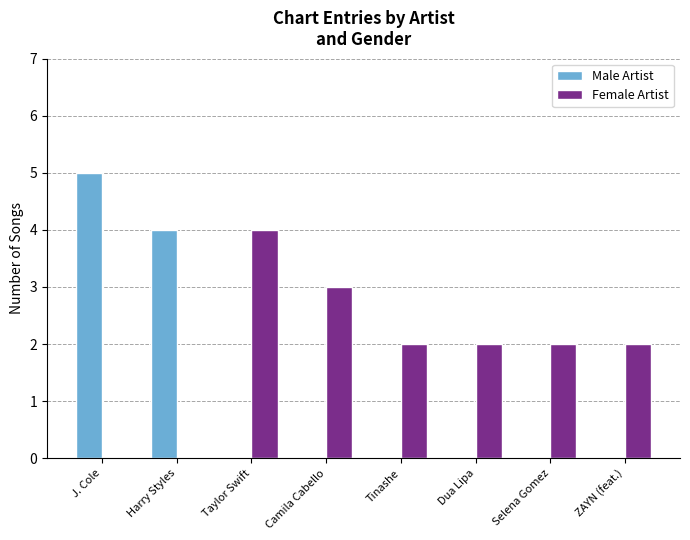

Count the Male Artist values in the range 0 to 4.

7